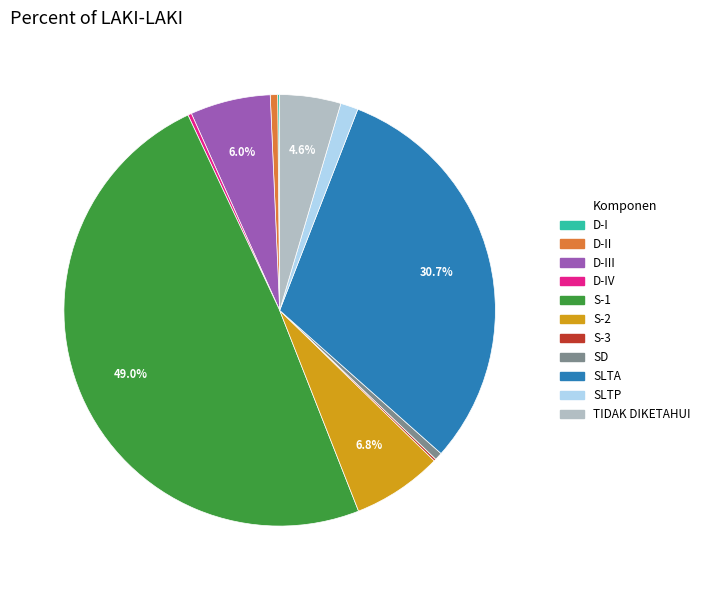

What portion of the pie excludes S-2?

93.2%